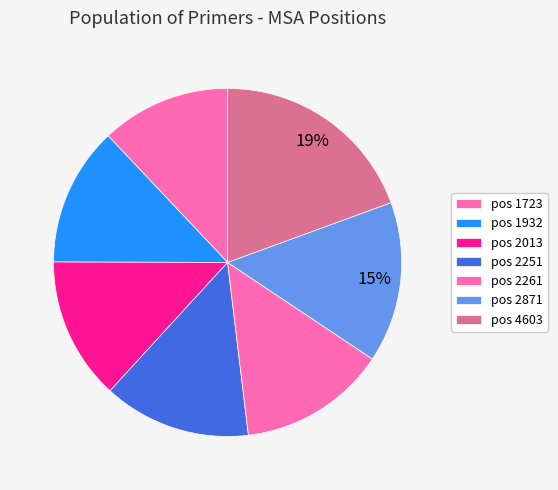

To the nearest percent, what is the average slice percentage?

14%